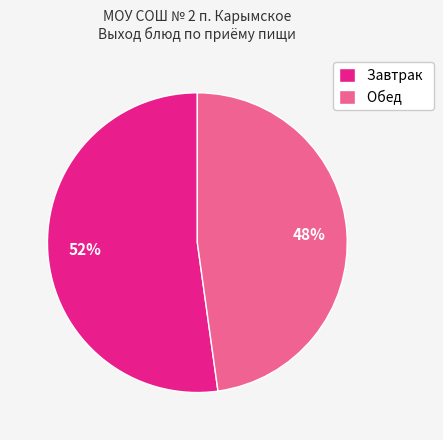

Between Завтрак and Обед, which is larger?

Завтрак